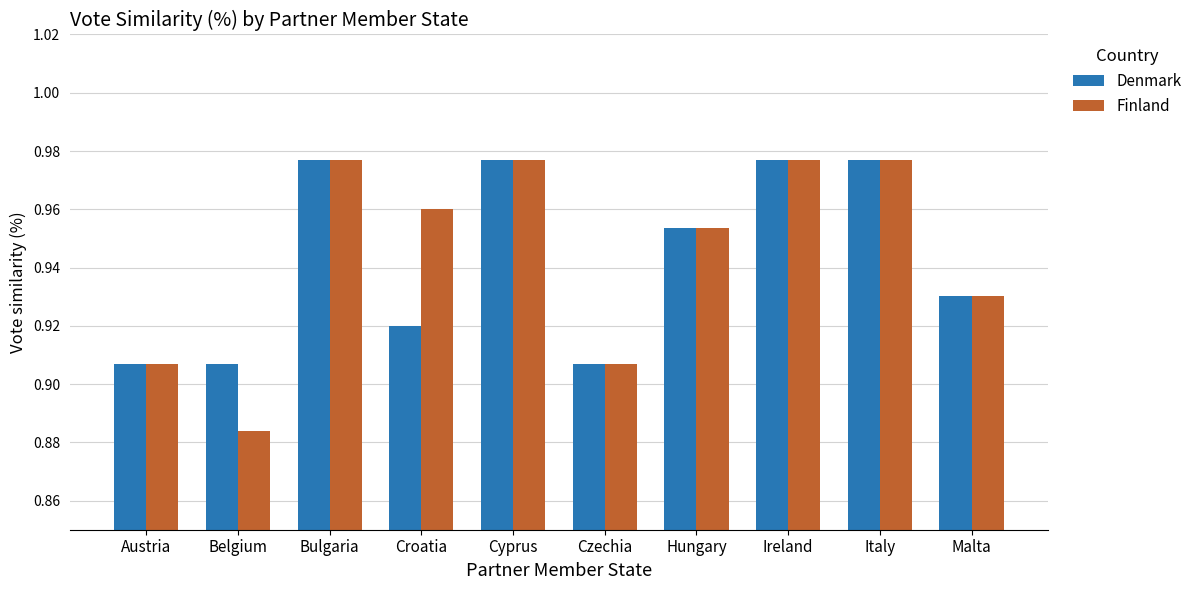

List the series in order of their overall mean, lowest first.

Denmark, Finland